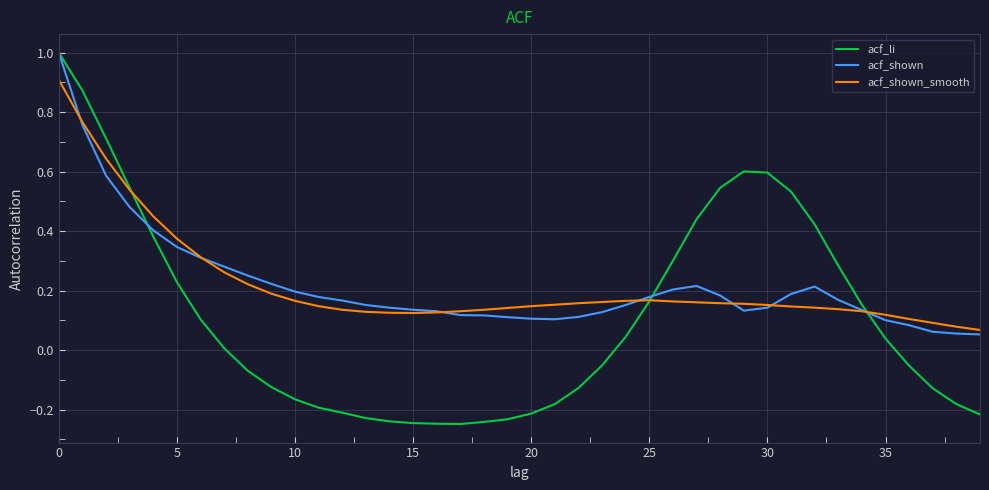

Count the number of data series in this chart.

3